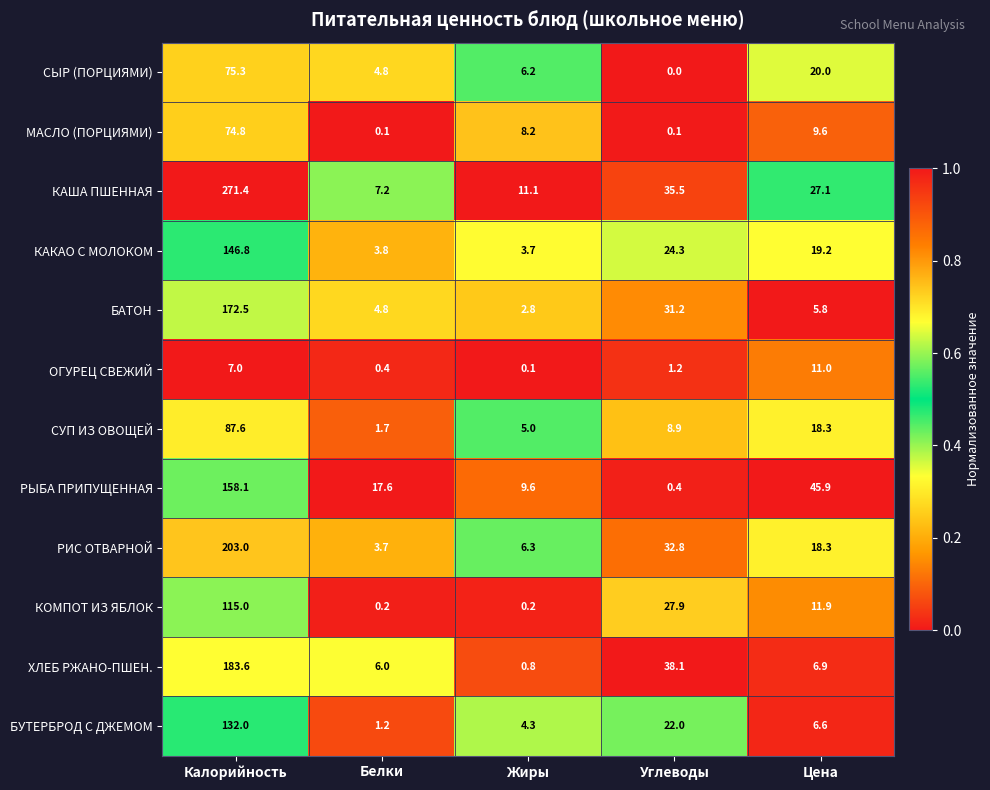

Rank the series by their maximum value, from highest to lowest.

КАША ПШЕННАЯ, РИС ОТВАРНОЙ, ХЛЕБ РЖАНО-ПШЕН., БАТОН, РЫБА ПРИПУЩЕННАЯ, КАКАО С МОЛОКОМ, БУТЕРБРОД С ДЖЕМОМ, КОМПОТ ИЗ ЯБЛОК, СУП ИЗ ОВОЩЕЙ, СЫР (ПОРЦИЯМИ), МАСЛО (ПОРЦИЯМИ), ОГУРЕЦ СВЕЖИЙ